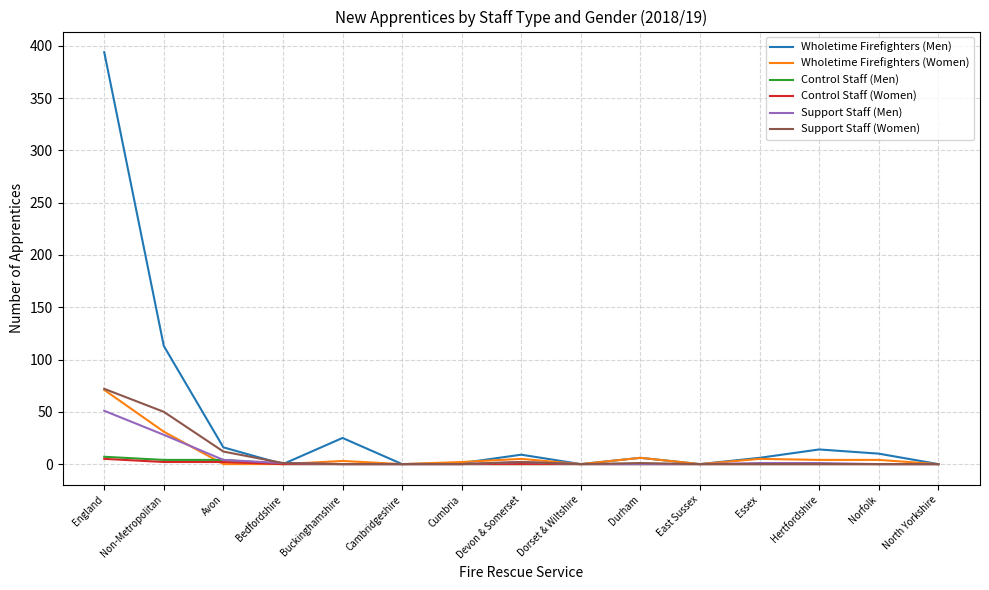

Which series has the largest total across all categories?

Wholetime Firefighters (Men)